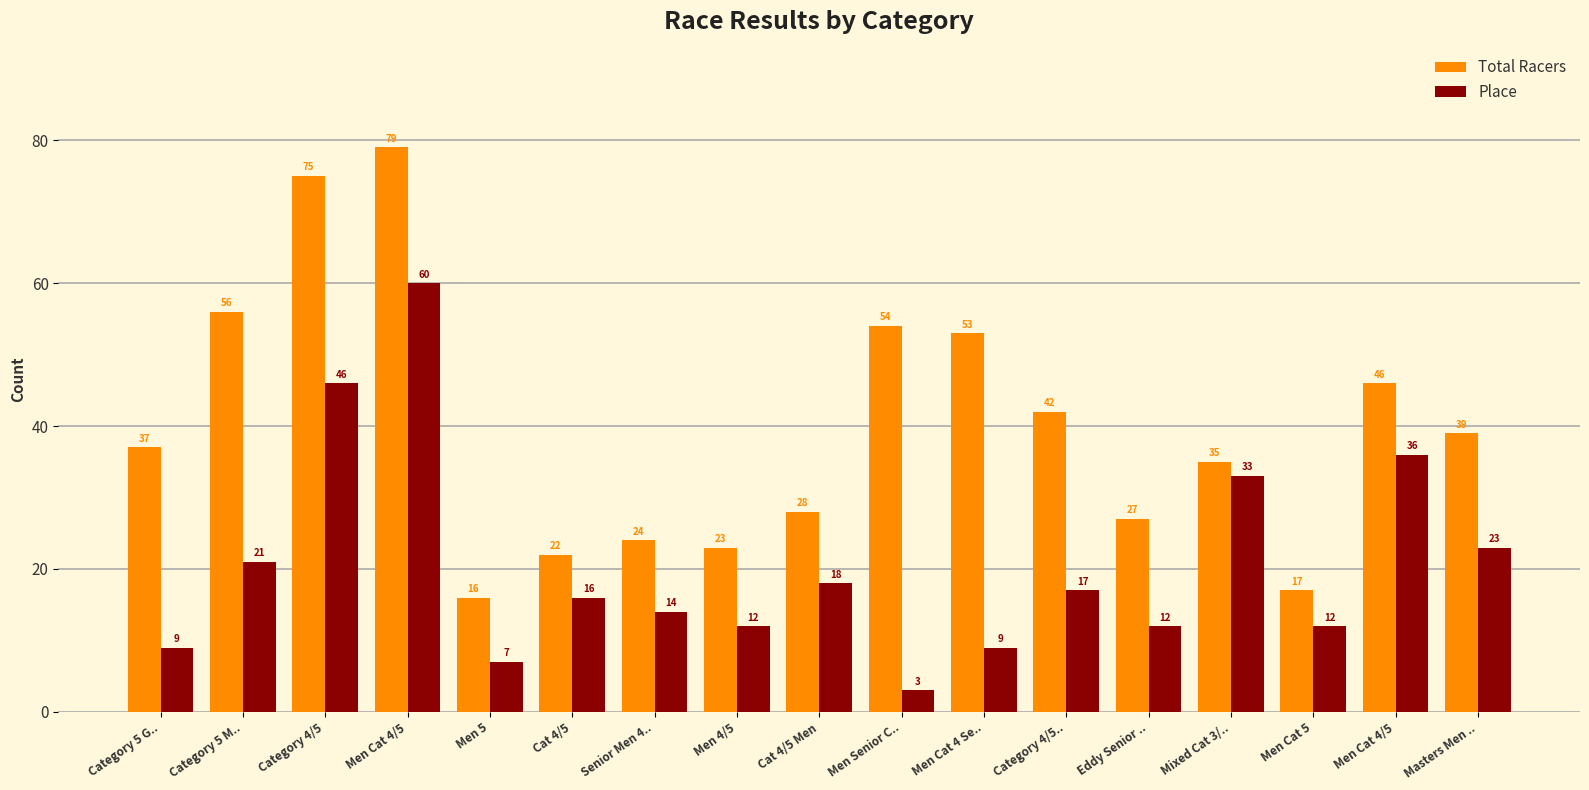

What are all the series names shown in the legend?

Total Racers, Place